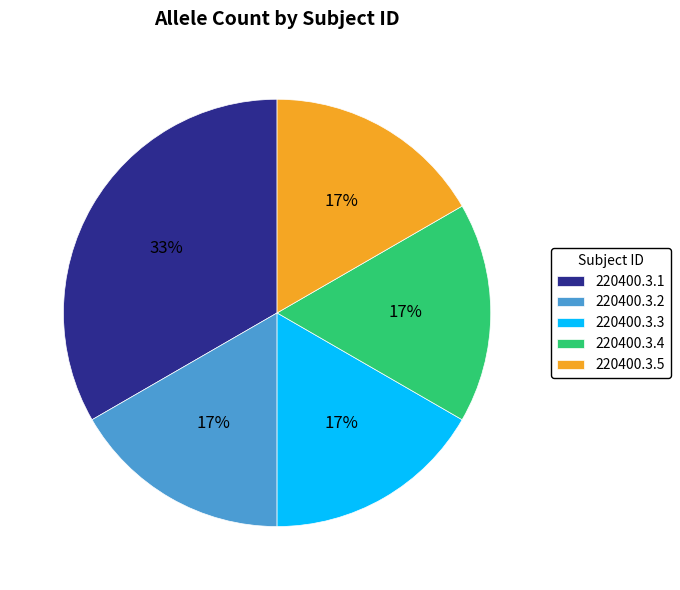

How many slices are in this pie chart?

5